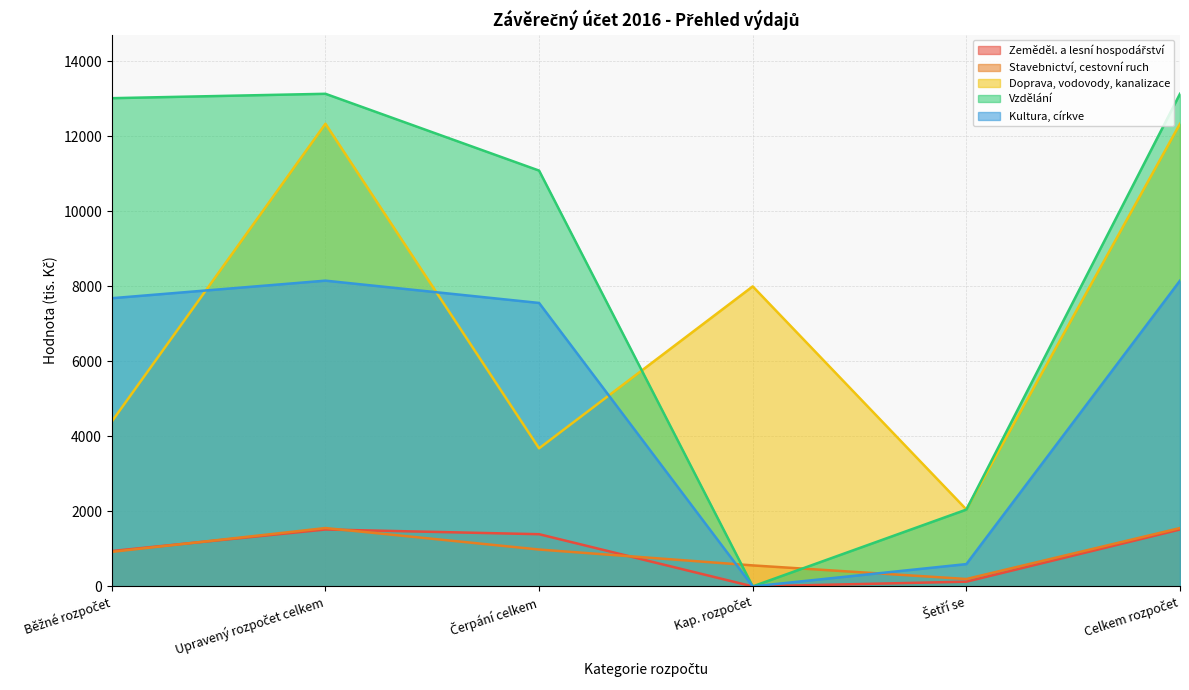

List the series in order of their peak value, lowest first.

Zeměděl. a lesní hospodářství, Stavebnictví, cestovní ruch, Kultura, církve, Doprava, vodovody, kanalizace, Vzdělání